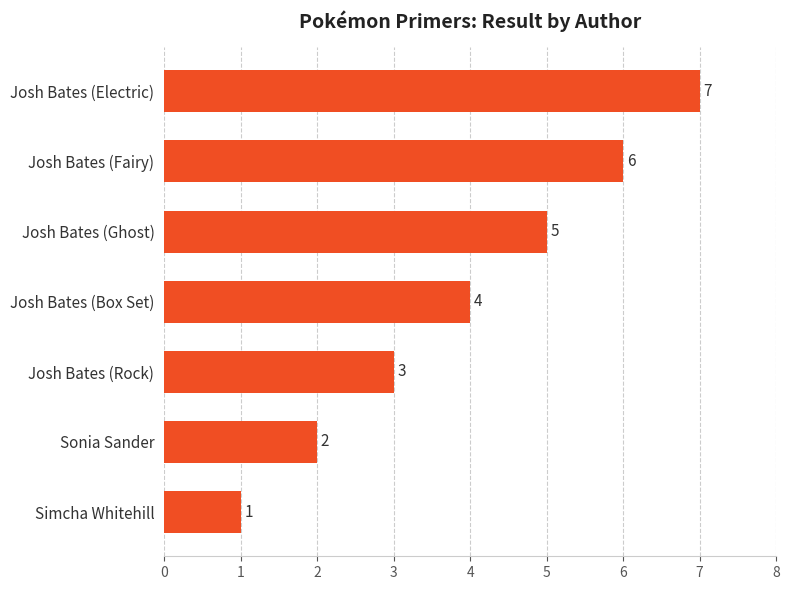

How many values are below 4?

3